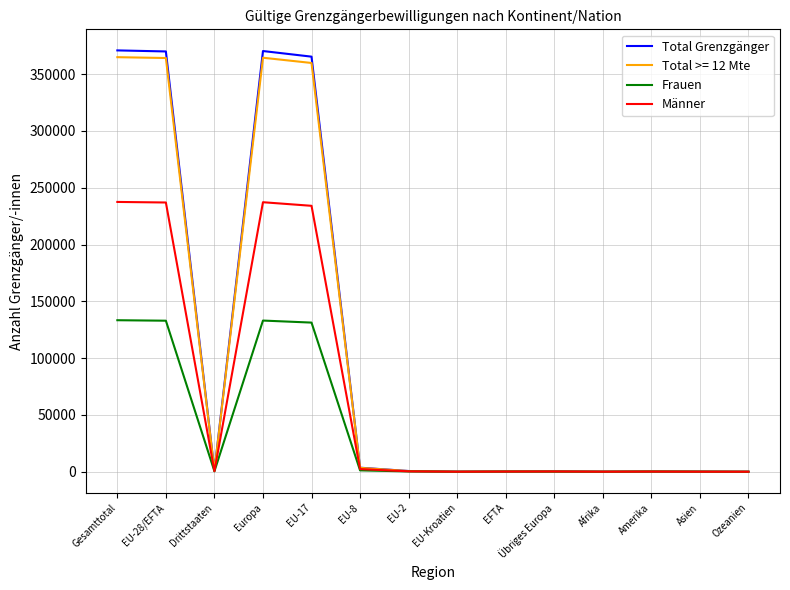

What is the highest value of the Frauen series?

133412